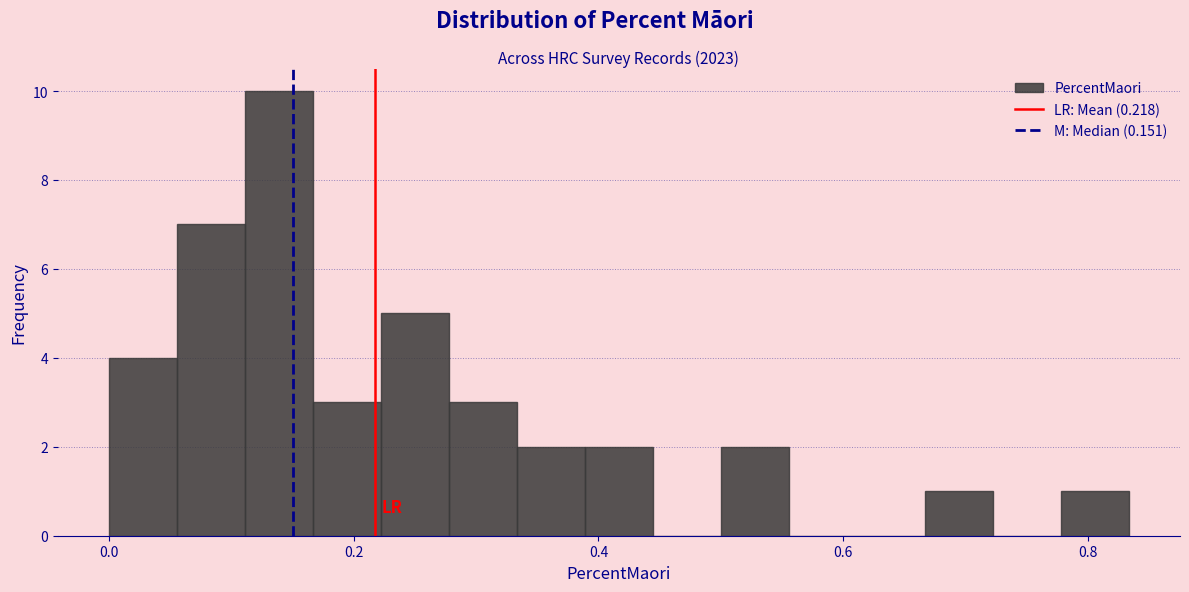

Around what value on the x-axis is the tallest bar? Give the approximate position of its centre, as read against the axis.

0.14